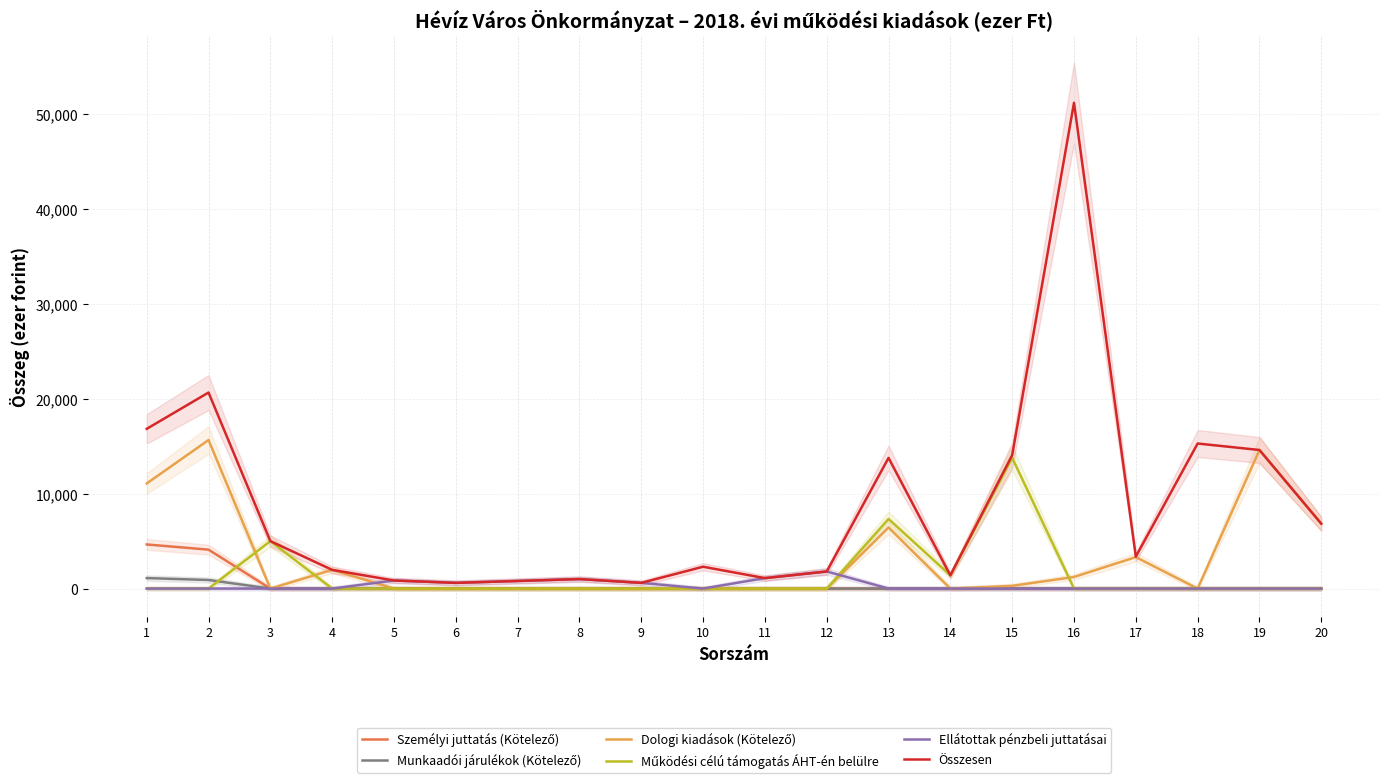

At how many categories does at least one series exceed 25791?

1